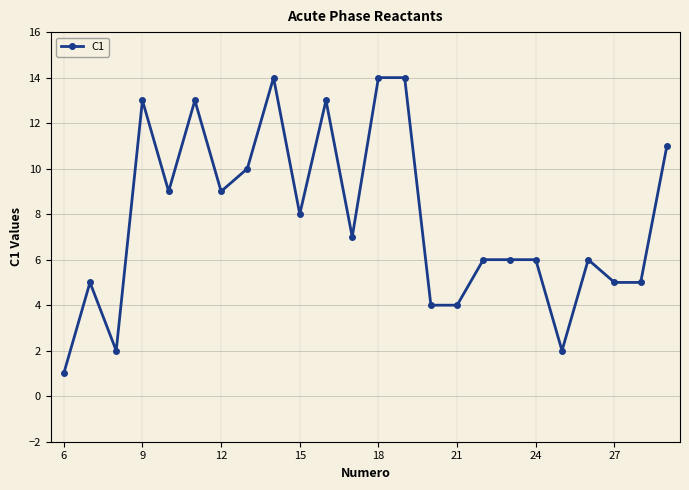

What is the greatest value displayed?

14